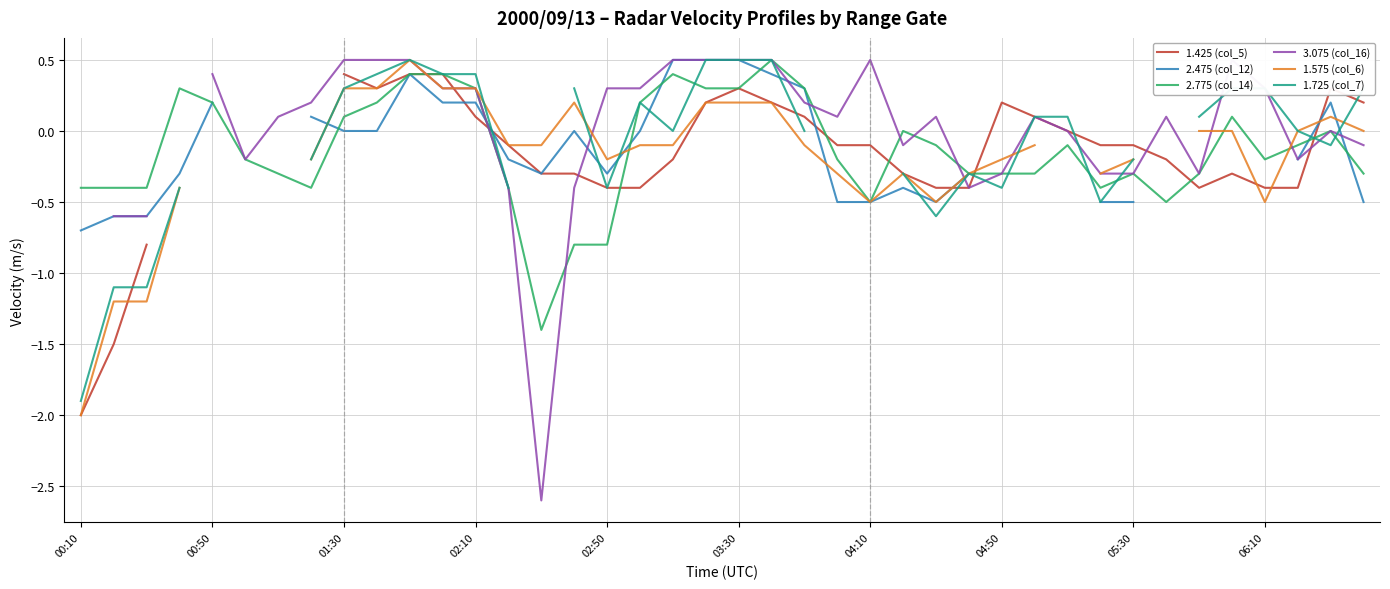

How many data points in 3.075 (col_16) are less than 0?

14